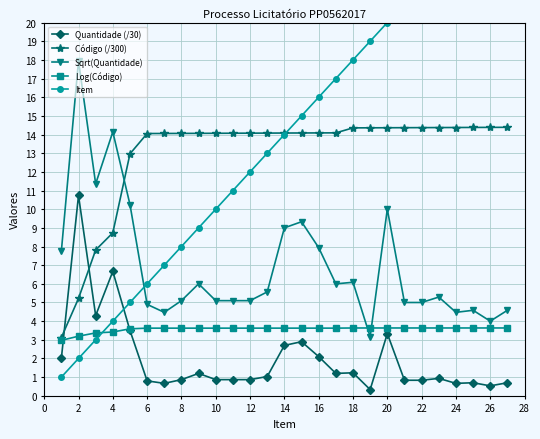

True or false: Quantidade (/30) has a value of 4.2 at 14.

False